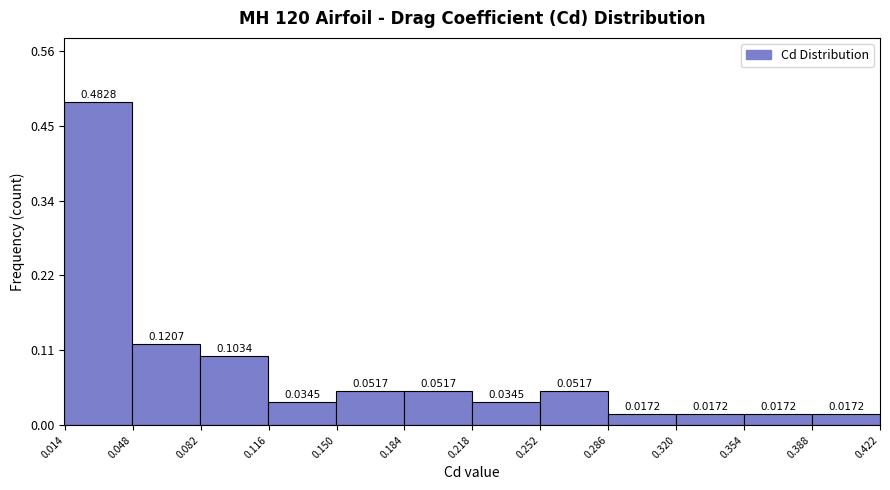

Over which range of the x-axis is the bar tallest?

0.015 to 0.050